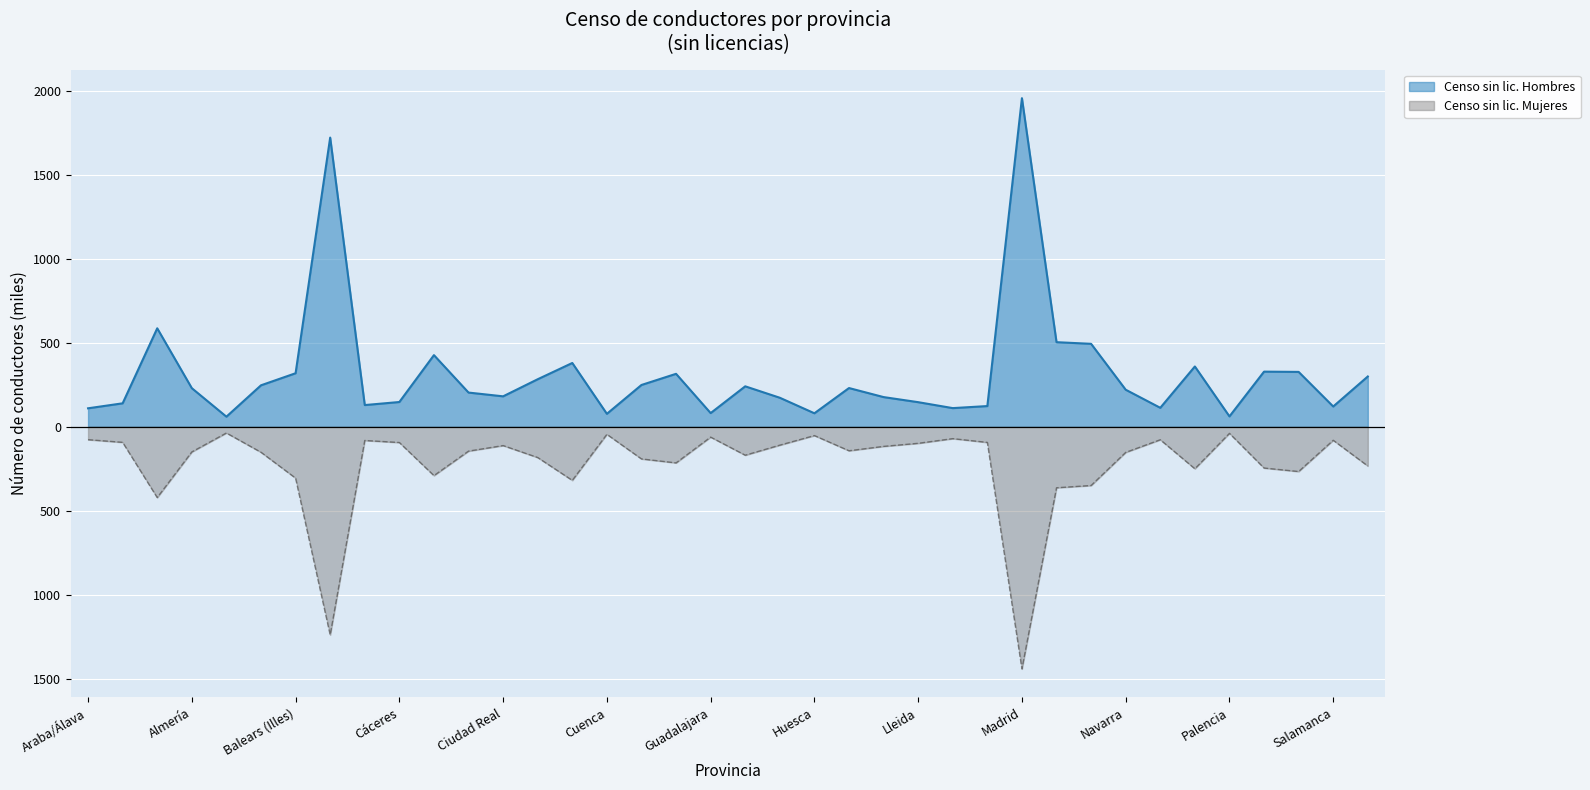

Where is the first local minimum for Censo sin lic. Mujeres?

Alicante/Alacant